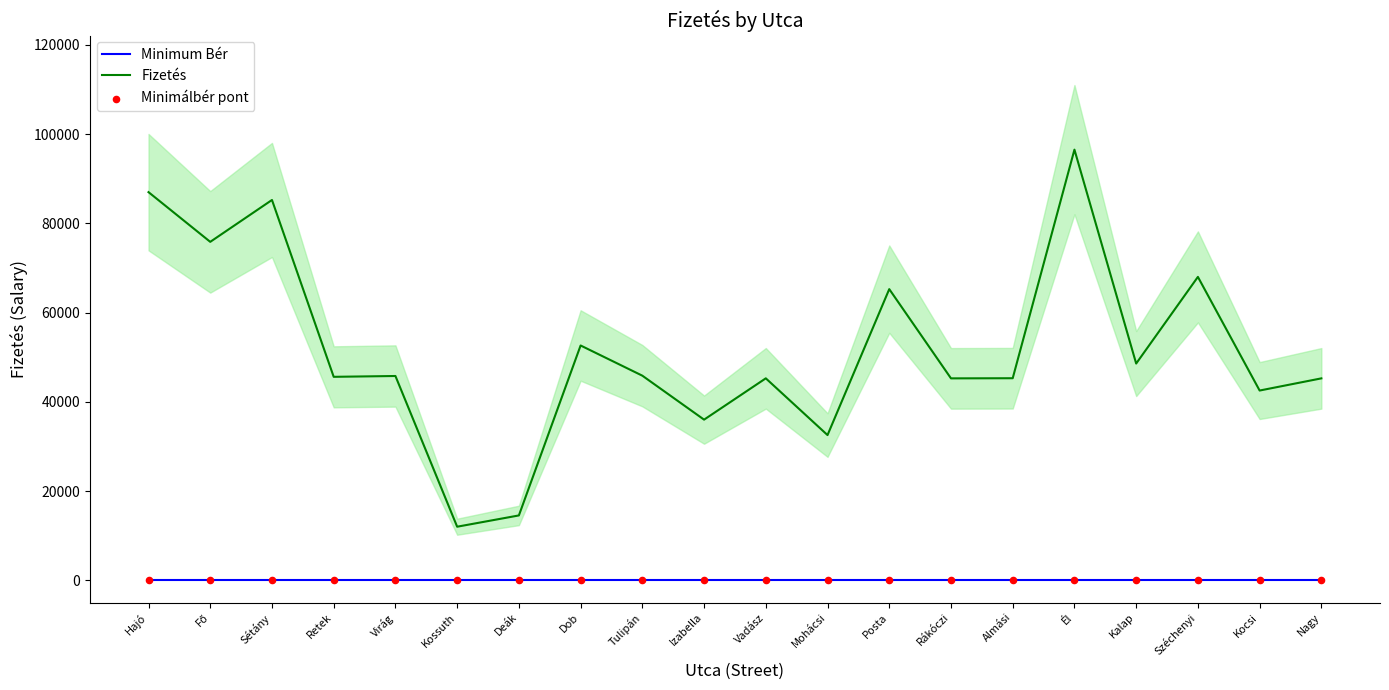

Which series has the largest total across all categories?

Fizetés